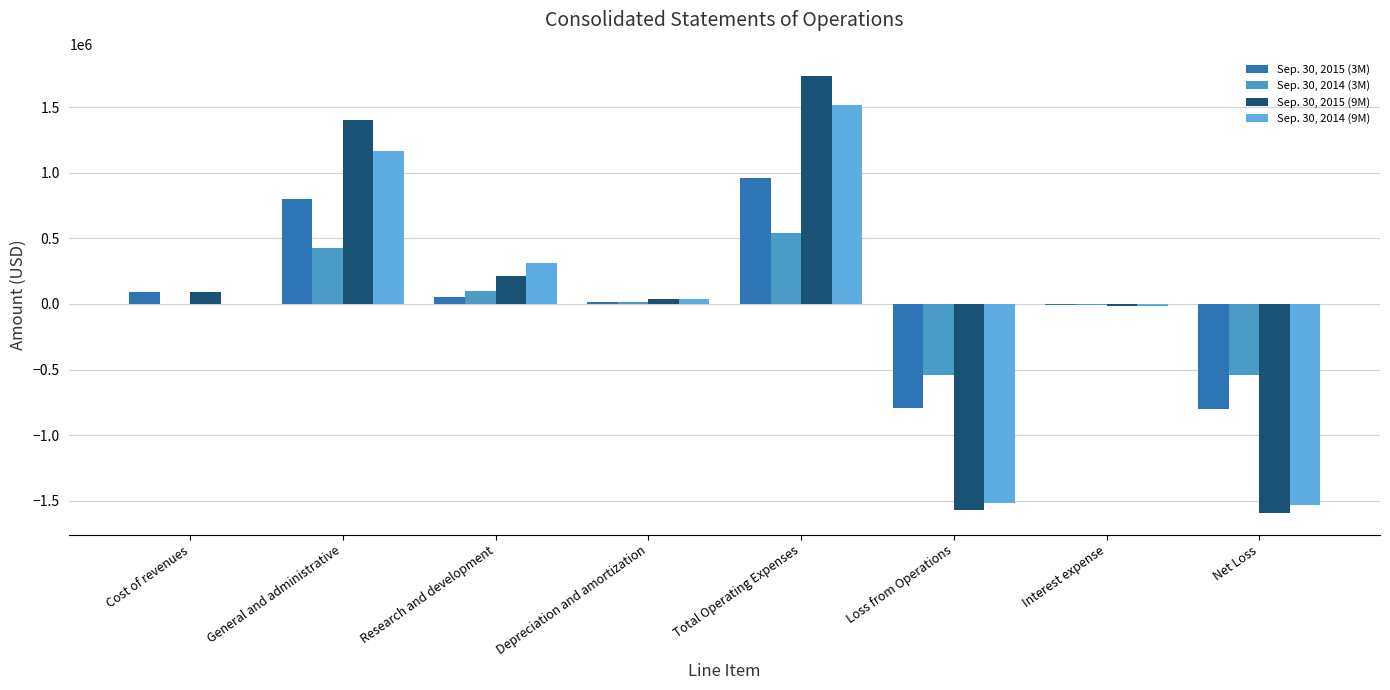

At which category is the sum across all series the highest?

Total Operating Expenses